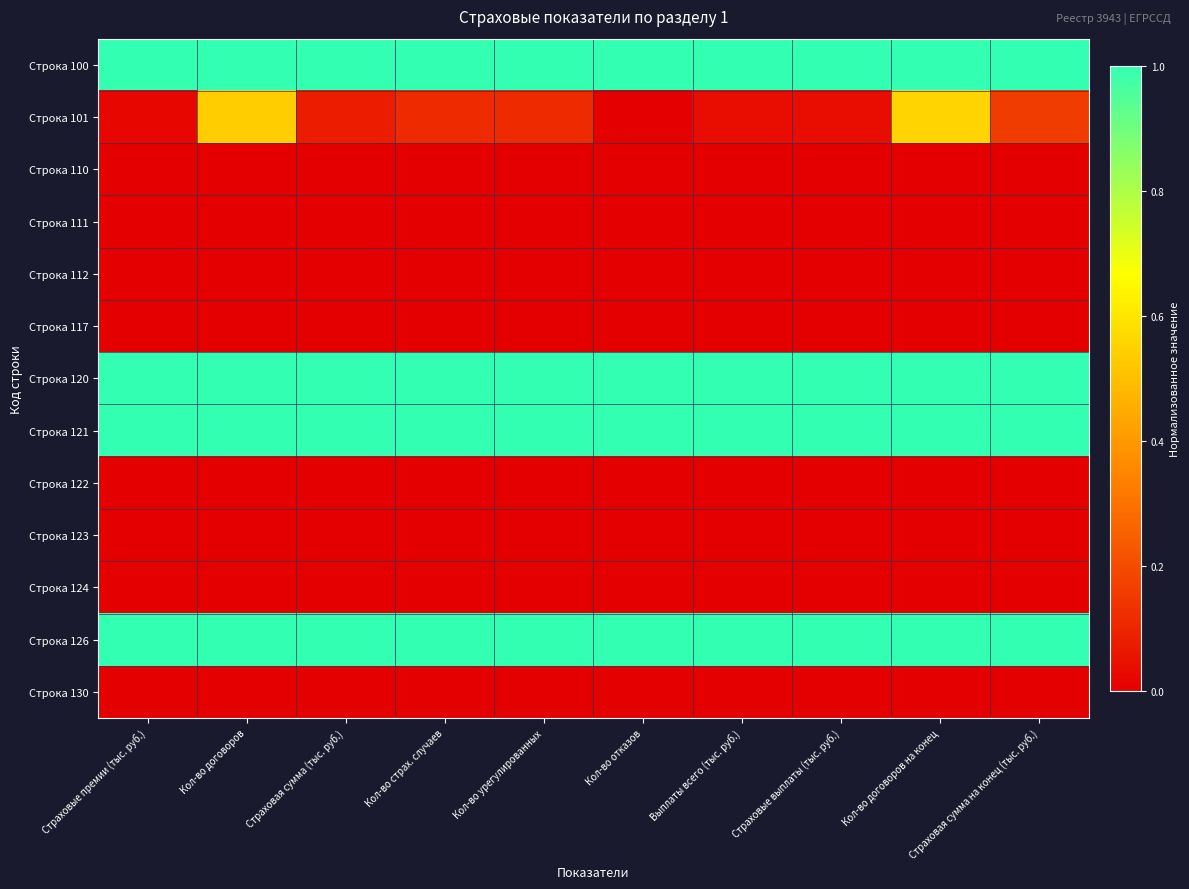

At Страховые выплаты (тыс. руб.), list the series in order from largest to smallest.

Строка 100, Строка 120, Строка 121, Строка 126, Строка 101, Строка 110, Строка 111, Строка 112, Строка 117, Строка 122, Строка 123, Строка 124, Строка 130